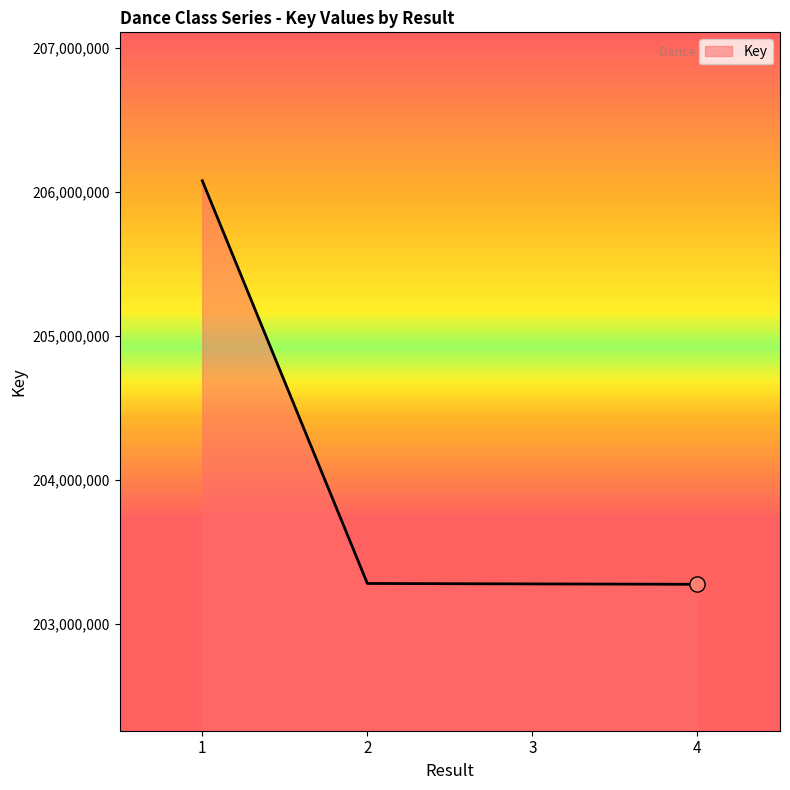

What is the ratio of the value at 2 to the value at 1?

1.0